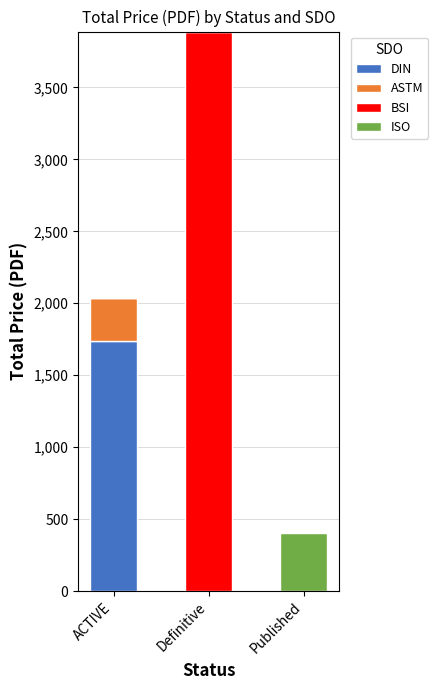

What are all the series names shown in the legend?

DIN, ASTM, BSI, ISO